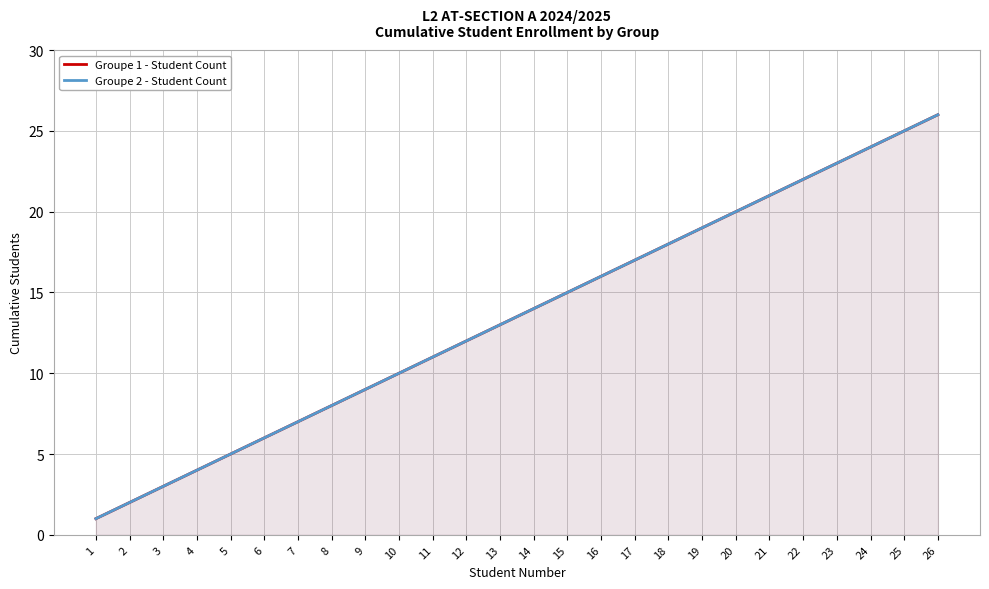

What is the difference between the Groupe 2 - Student Count values at 10 and 19?

9